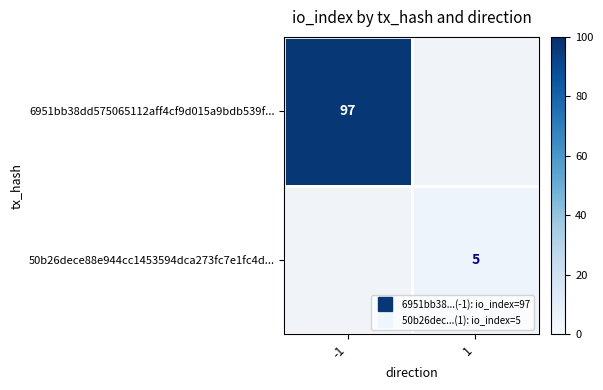

Which category has the highest value in the 6951bb38dd575065112aff4cf9d015a9bdb539f... series?

-1